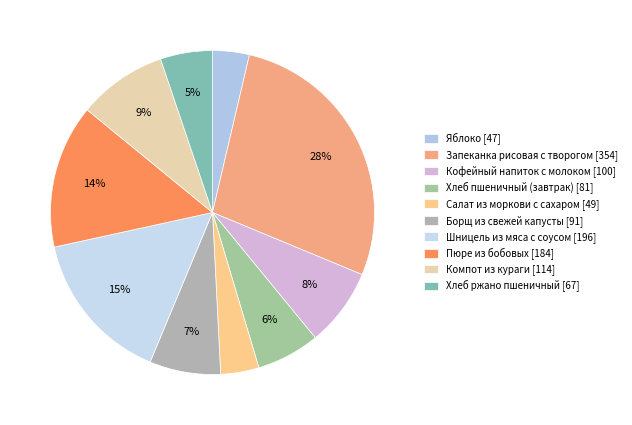

True or false: Борщ из свежей капусты accounts for 1% of the total.

False